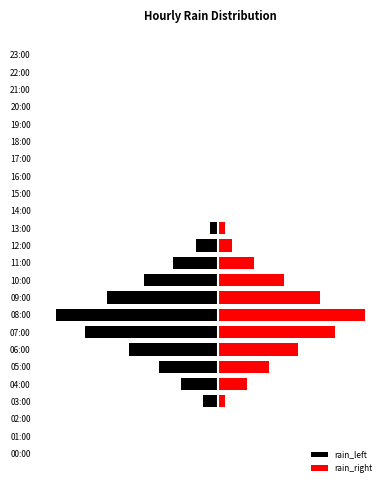

The value of rain_right at 15:00 is 10. True or false?

False